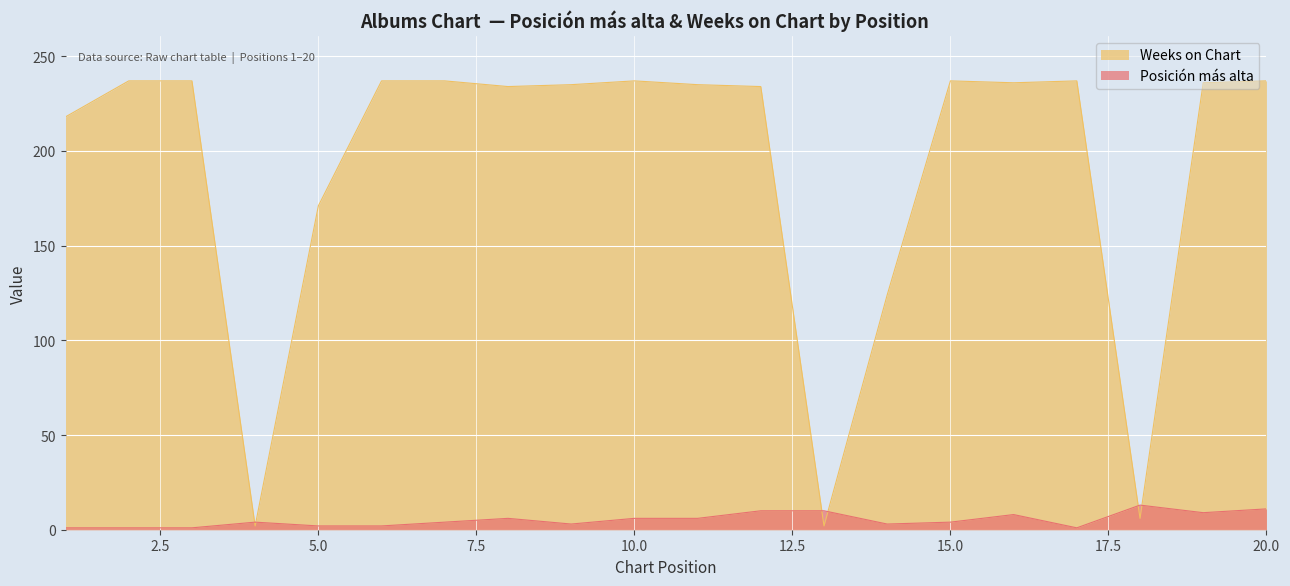

Which has a higher value, 8 or 3?

8